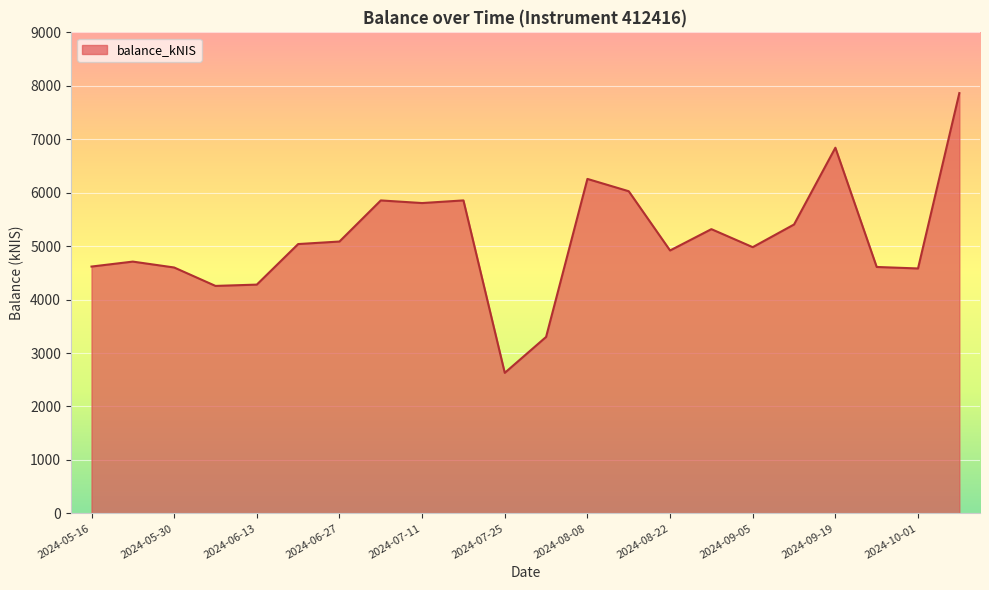

What is the difference between the maximum and minimum values?

5234.4